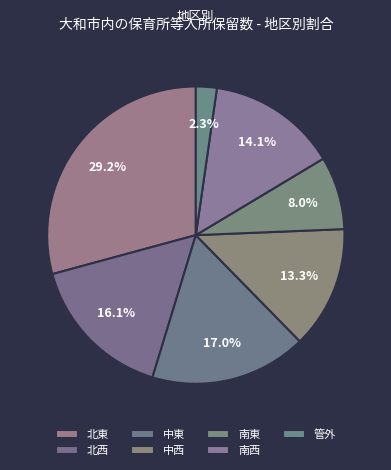

How many segments does this pie chart have?

7